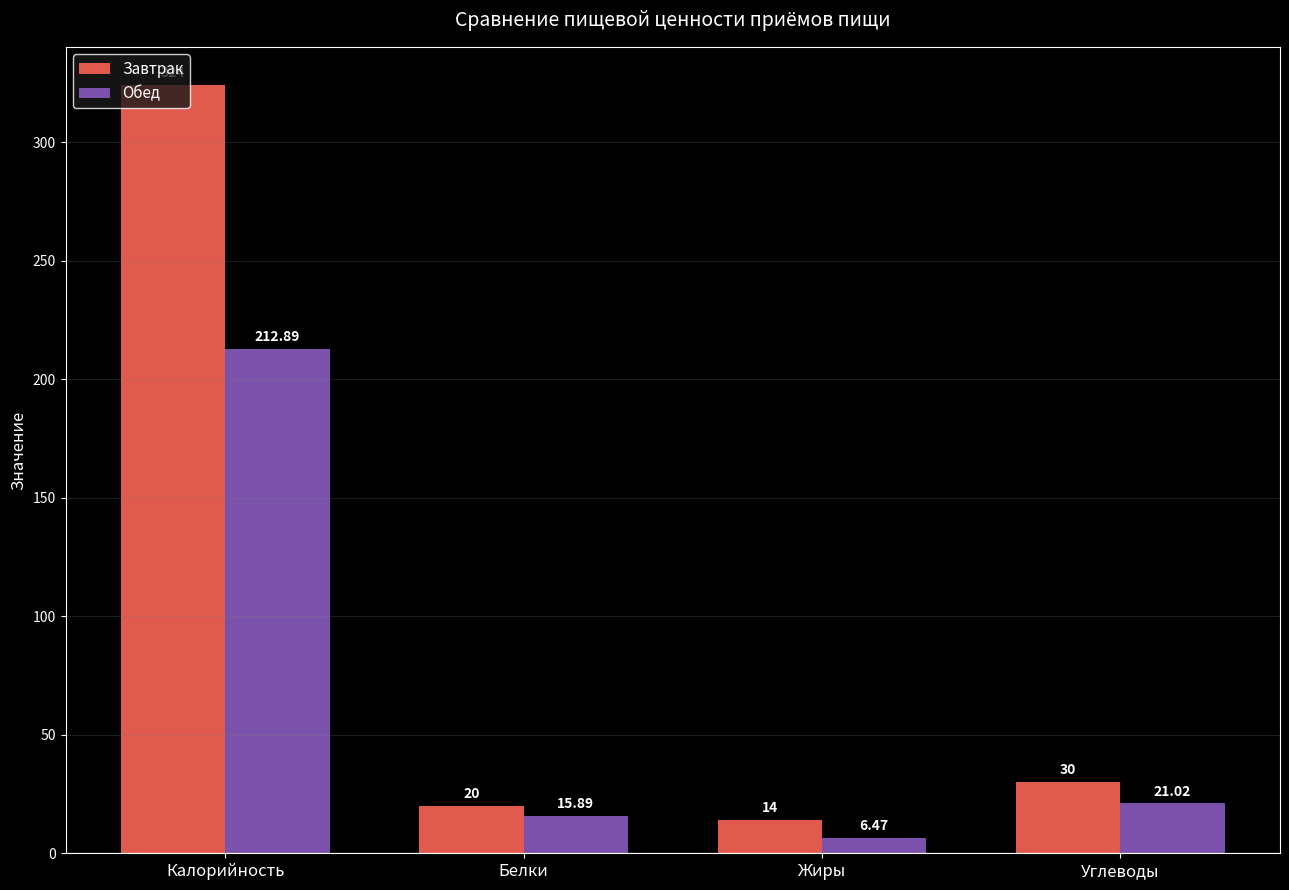

Reading left to right, list all the values displayed in this chart.

Завтрак: 324.0	20.0	14.0	30.0
Обед: 212.9	15.9	6.5	21.0